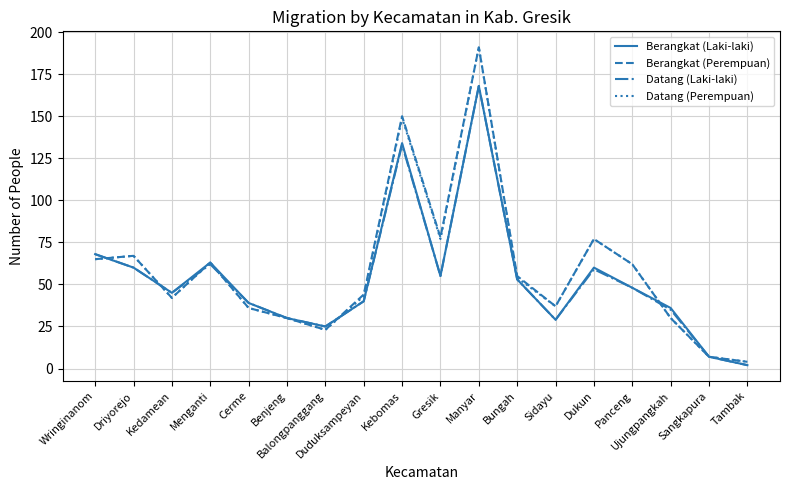

Is it true that Berangkat (Laki-laki) equals 168 at Manyar?

True